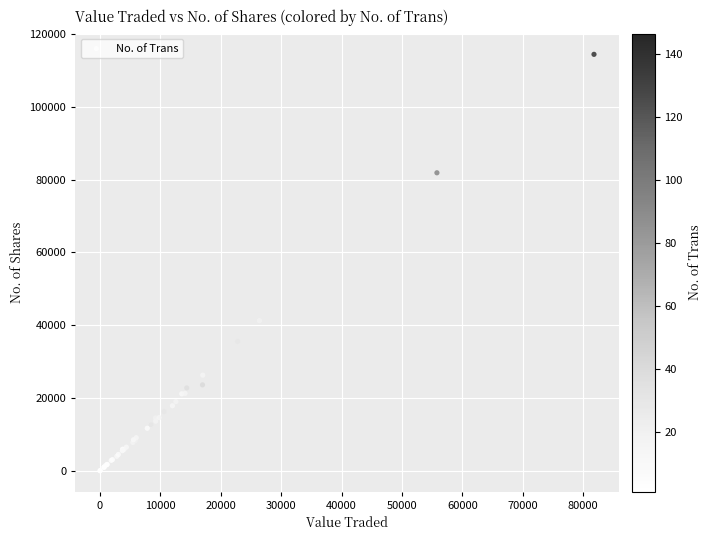

What Y value in the scatter plot is closest to 57230?

41269